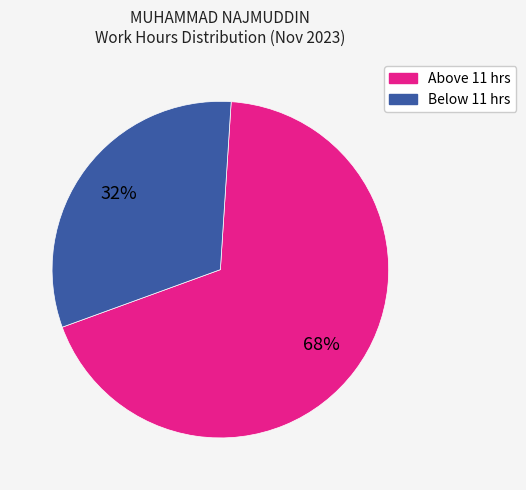

Is there any slice that represents more than half of the pie?

Yes